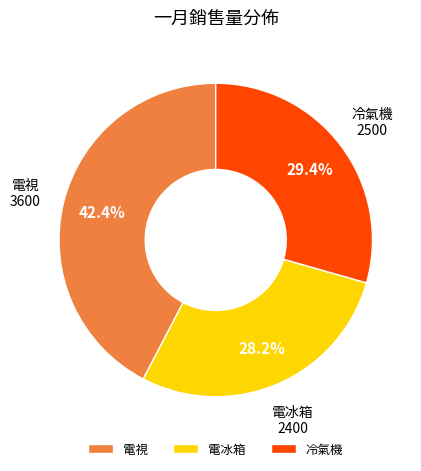

Is it true that 電冰箱 is 28% of the pie?

True